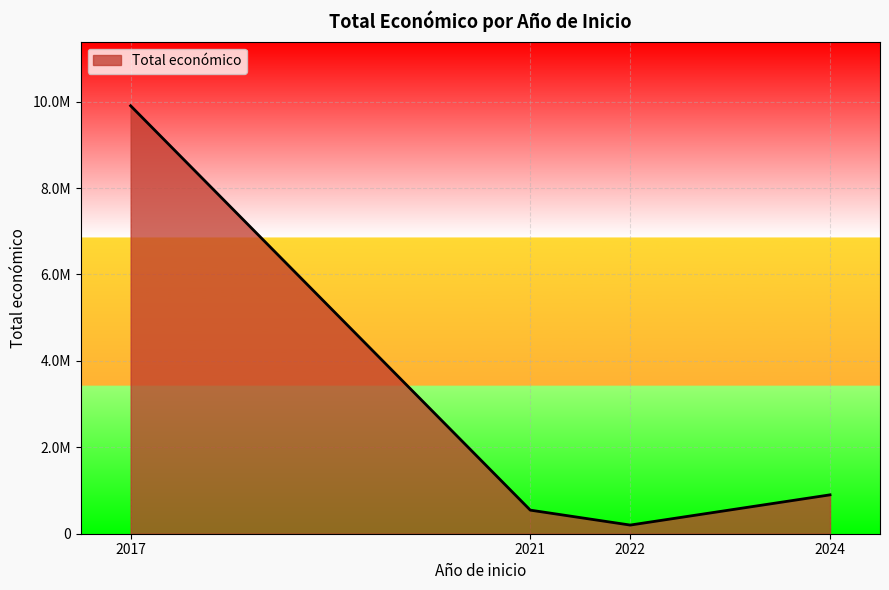

Is this an area chart (filled region under the line)?

Yes